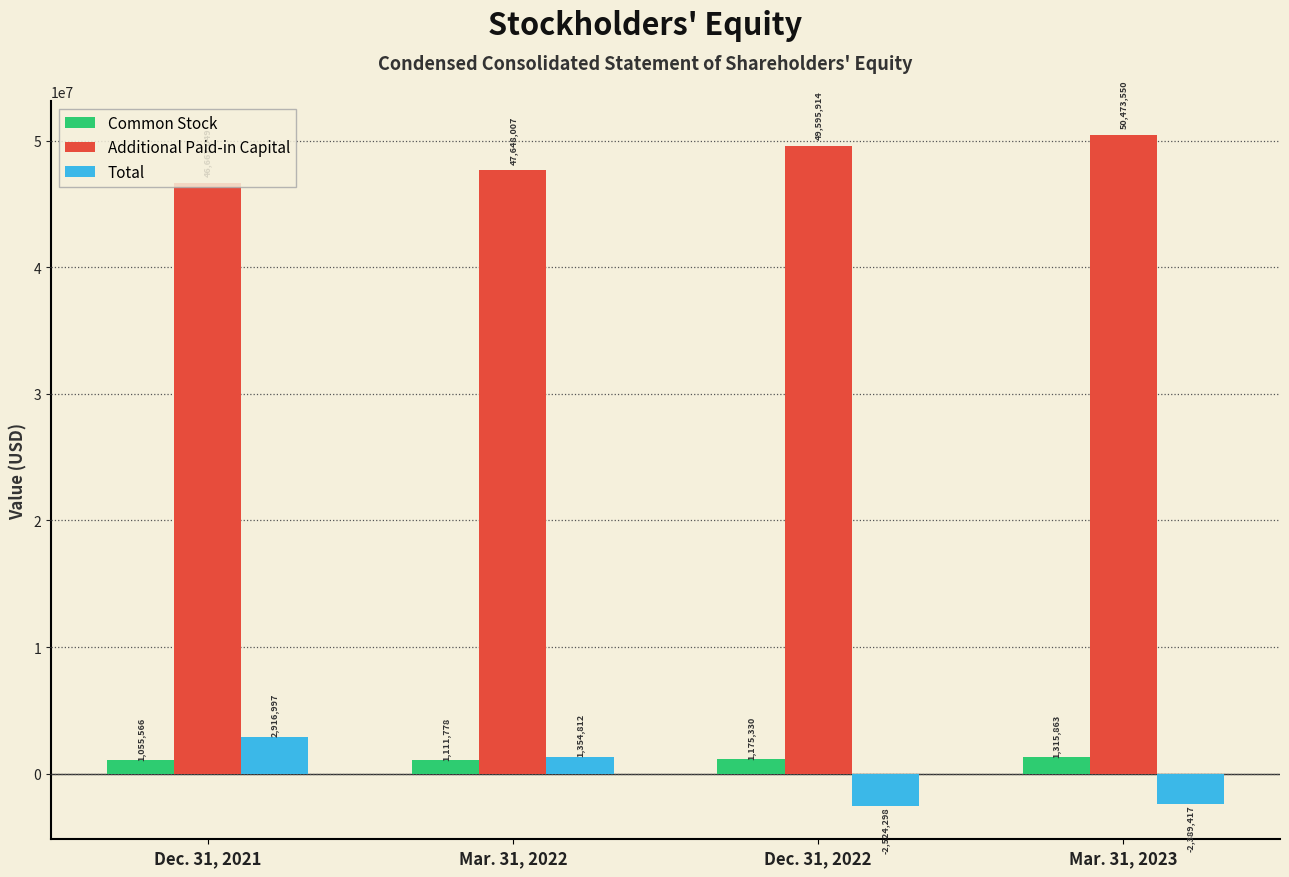

Where does the Total series first go above 1354812?

Dec. 31, 2021